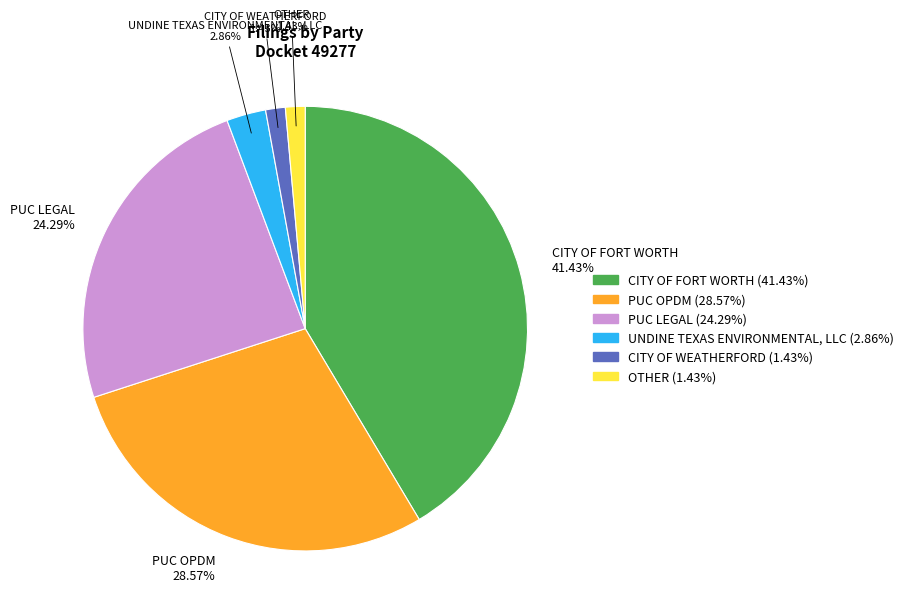

Is there any slice that represents more than half of the pie?

No